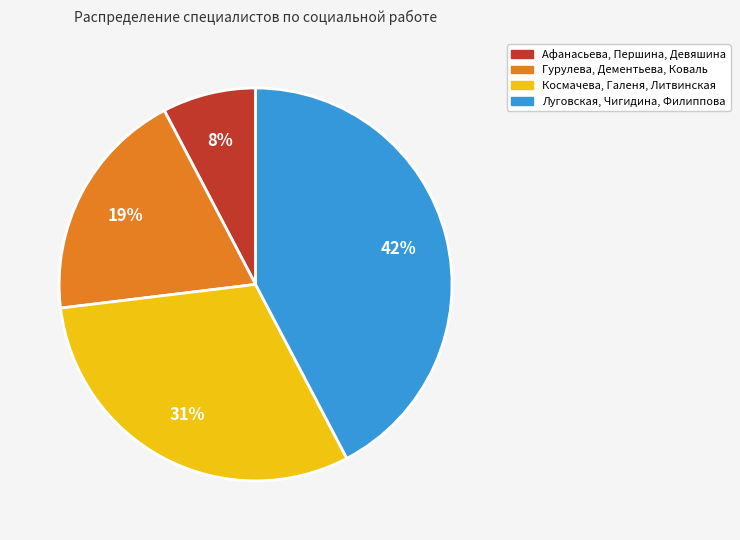

Approximately how many times larger is the value at Луговская, Чигидина, Филиппова compared to Гурулева, Дементьева, Коваль?

2.2